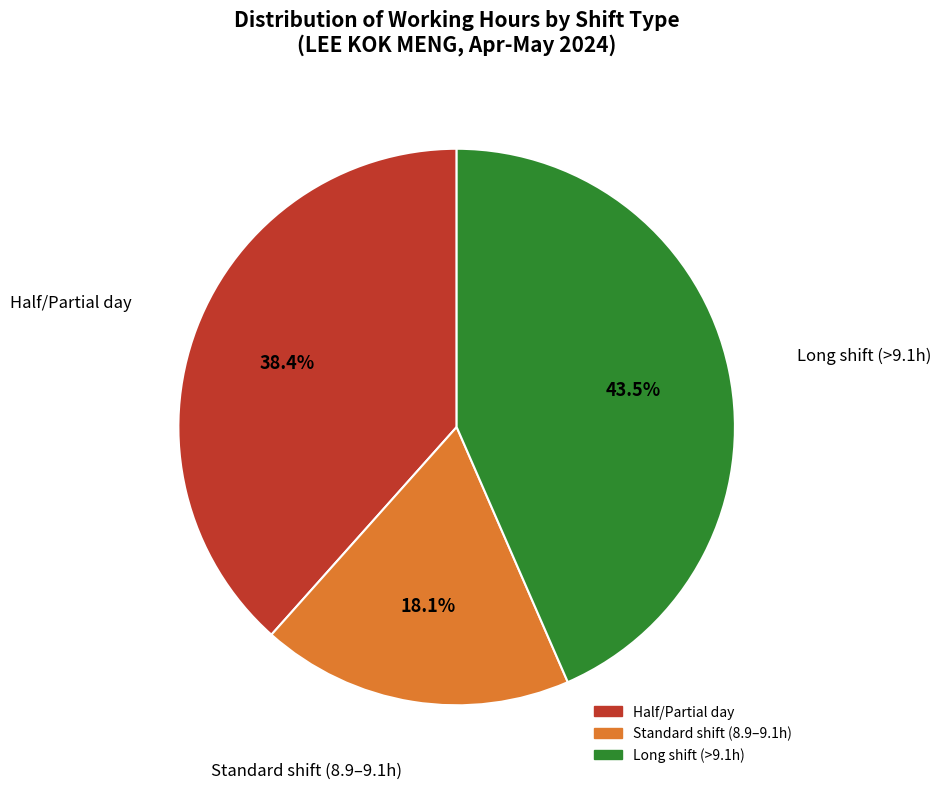

Is there any slice that represents more than half of the pie?

No